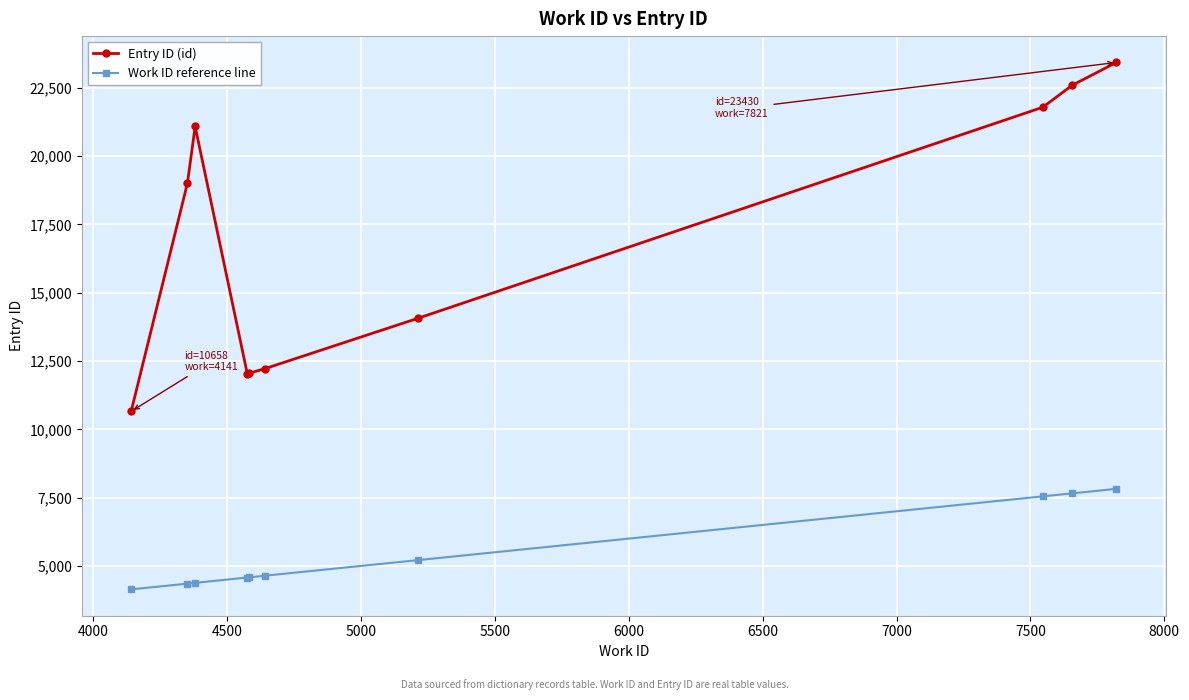

What is the value of the Entry ID (id) point at the 6th from the left?

12219